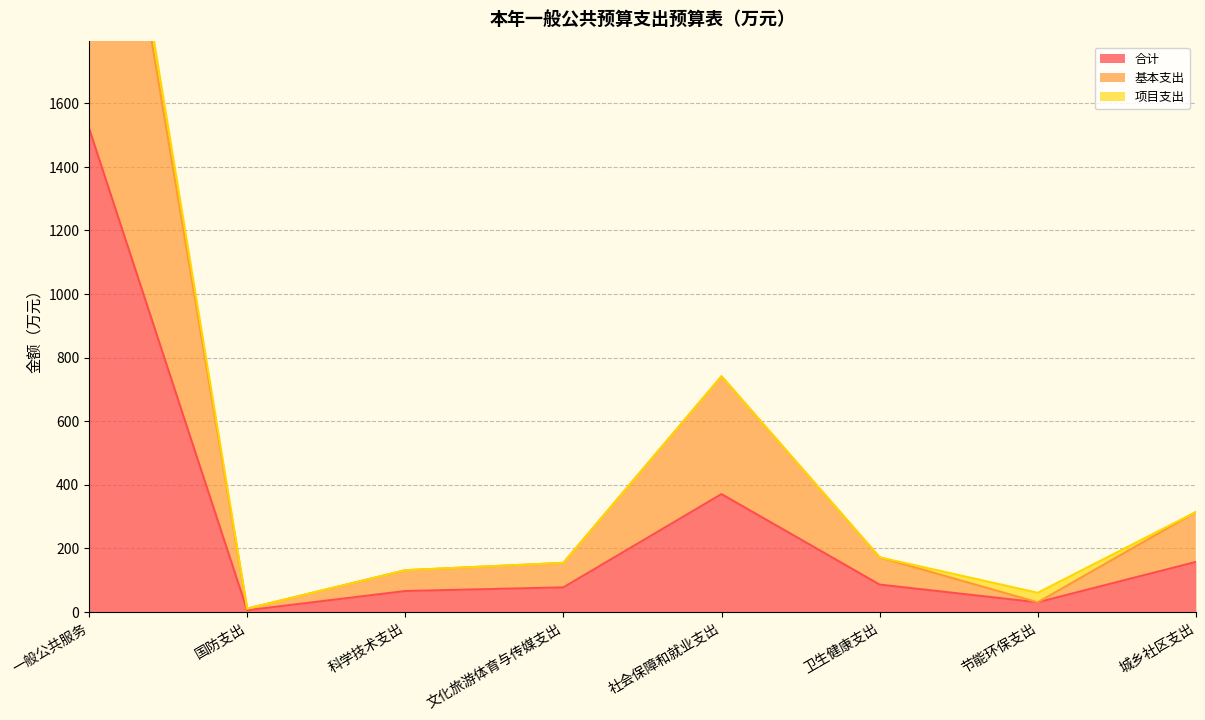

List the labels in order of 合计 value, largest first.

一般公共服务, 社会保障和就业支出, 城乡社区支出, 卫生健康支出, 文化旅游体育与传媒支出, 科学技术支出, 节能环保支出, 国防支出